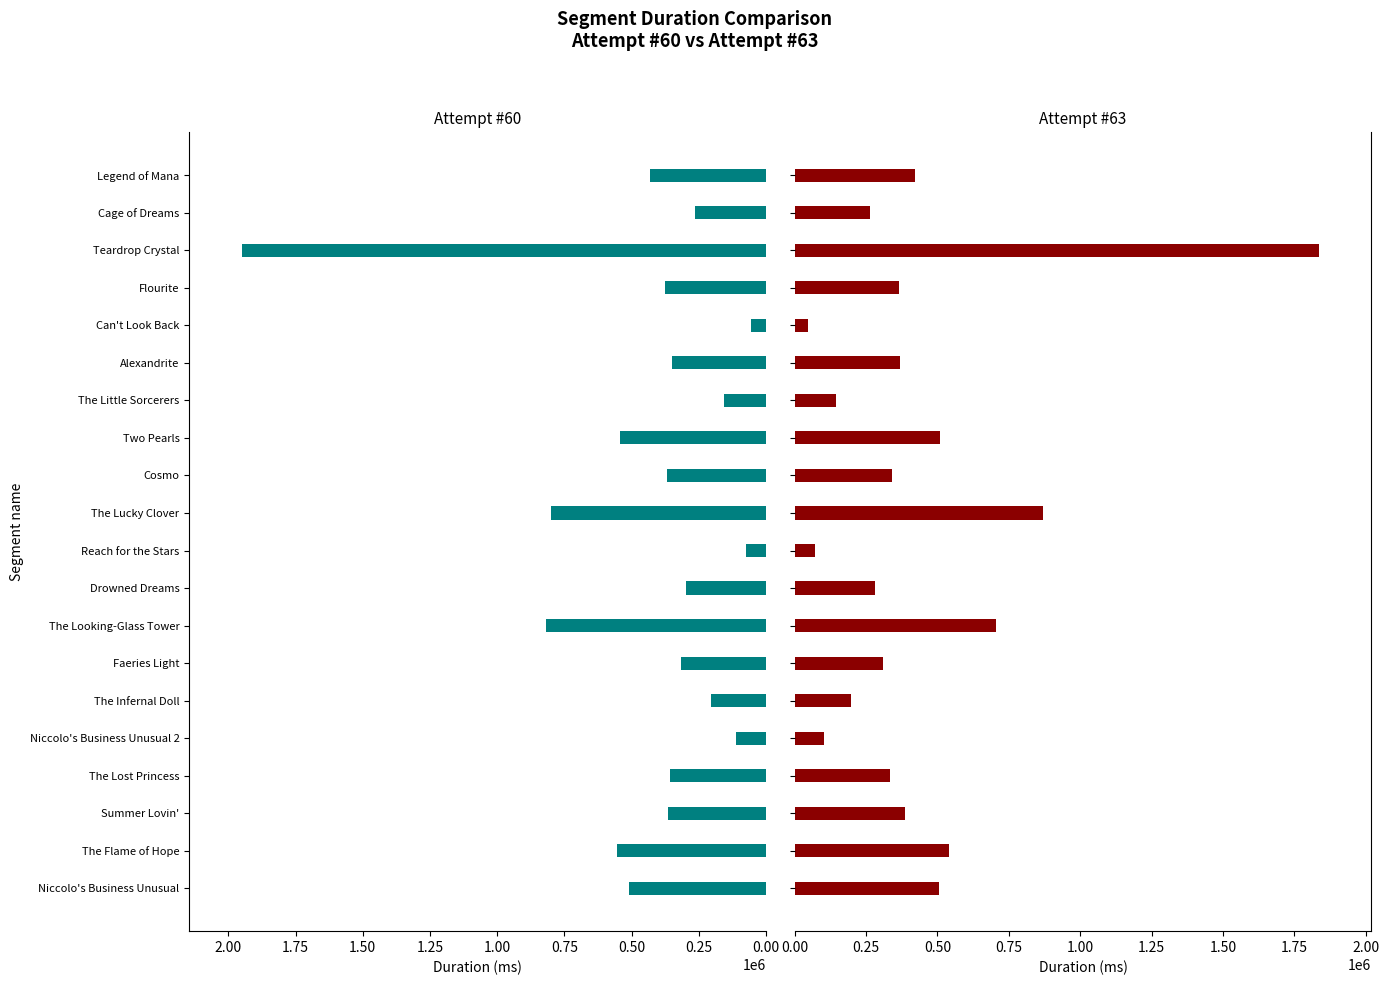

What is the total value across all series at Summer Lovin'?

751916